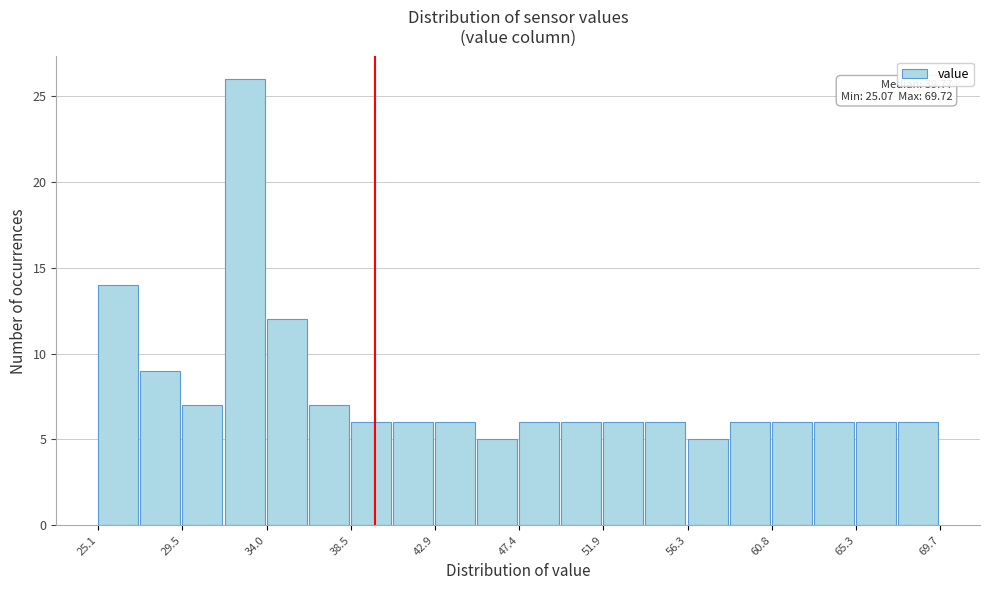

Which range on the x-axis has the tallest bar?

32.0 to 34.0